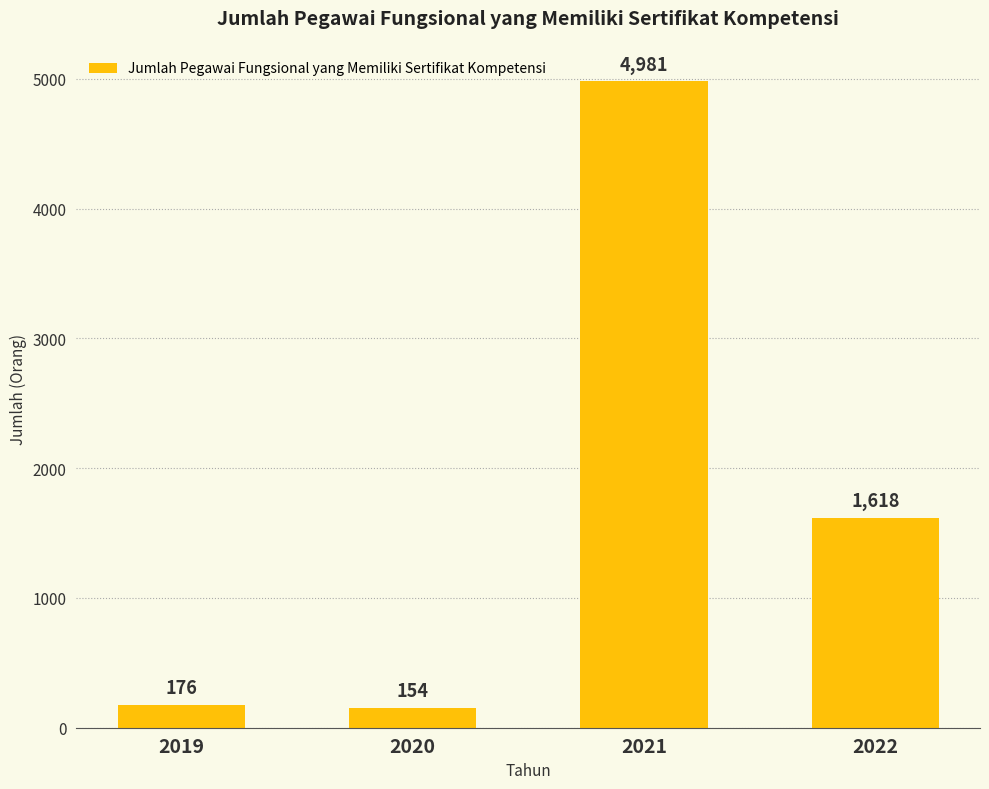

Rank the categories by value from highest to lowest.

2021, 2022, 2019, 2020